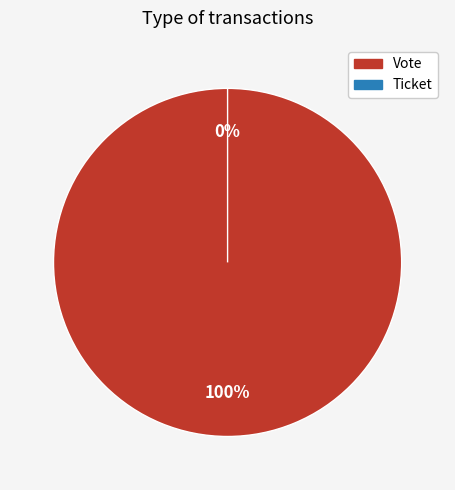

To the nearest percent, what is the combined percentage of Vote and Ticket?

100%